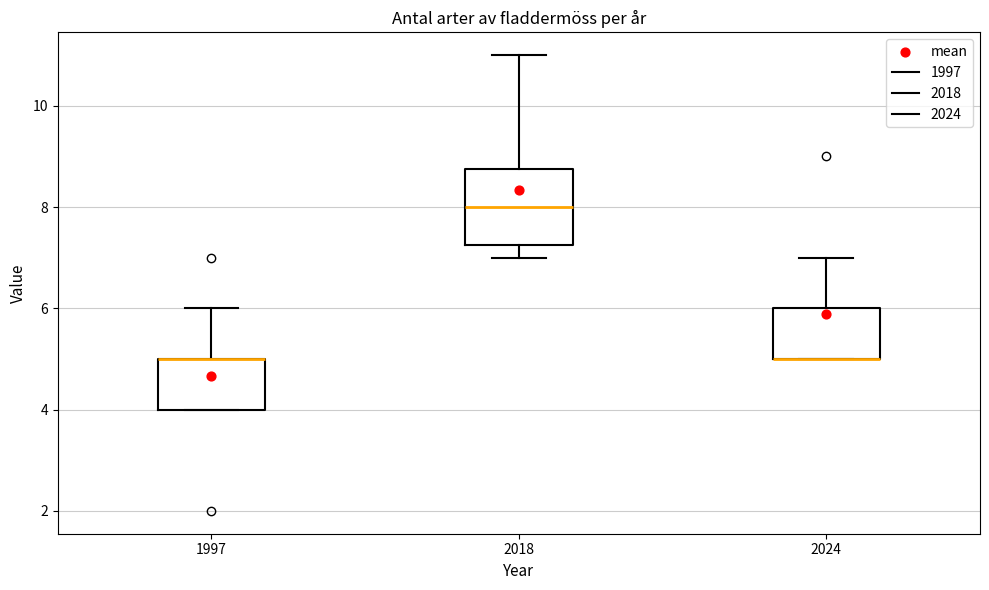

Reading left to right, transcribe this box plot: for each box, give where its median line is, the range the box spans, and where its two whiskers end, as read against the y-axis. The values are not printed on the chart, so give them approximately, as read against the axis.

1997: median 5.0 (drawn on the box's upper edge), box 4.0 to 5.0, whiskers 4.0 to 6.0
2018: median 8.0, box 7.2 to 8.8, whiskers 7.0 to 11.0
2024: median 5.0 (drawn on the box's lower edge), box 5.0 to 6.0, whiskers 5.0 to 7.0